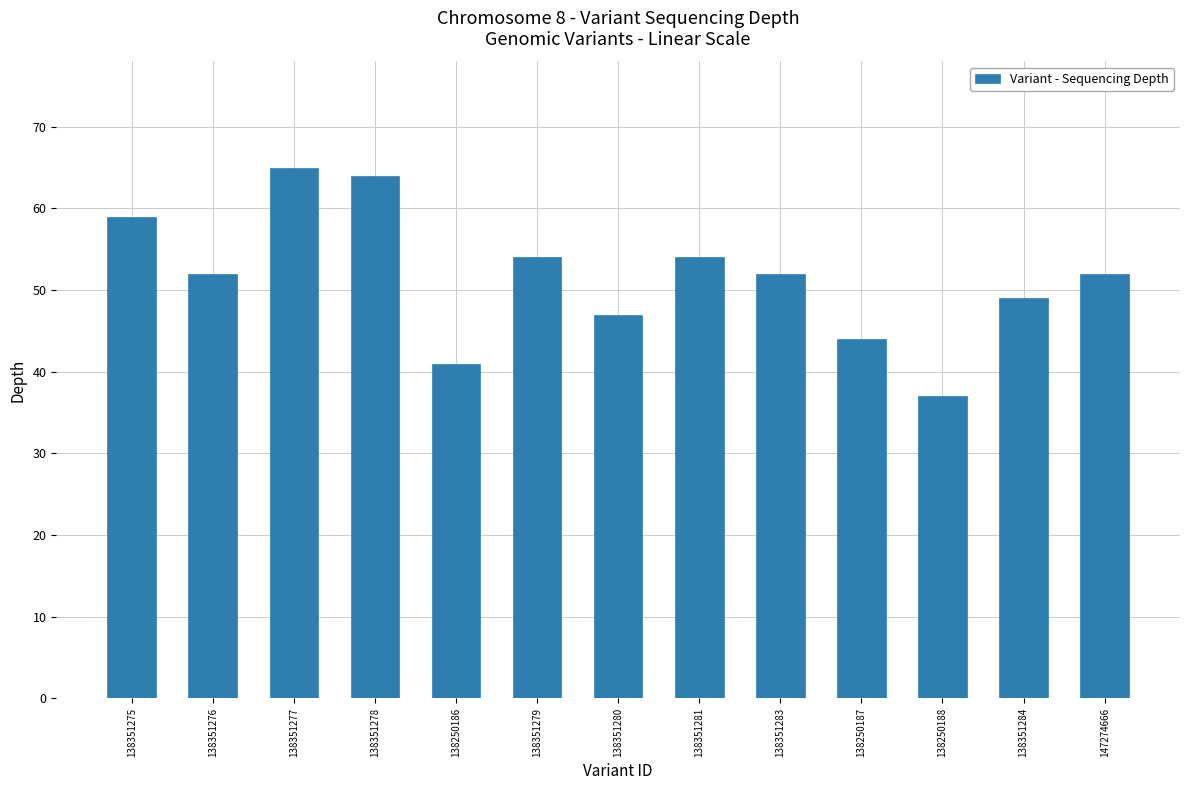

How many data points does each series have?

13